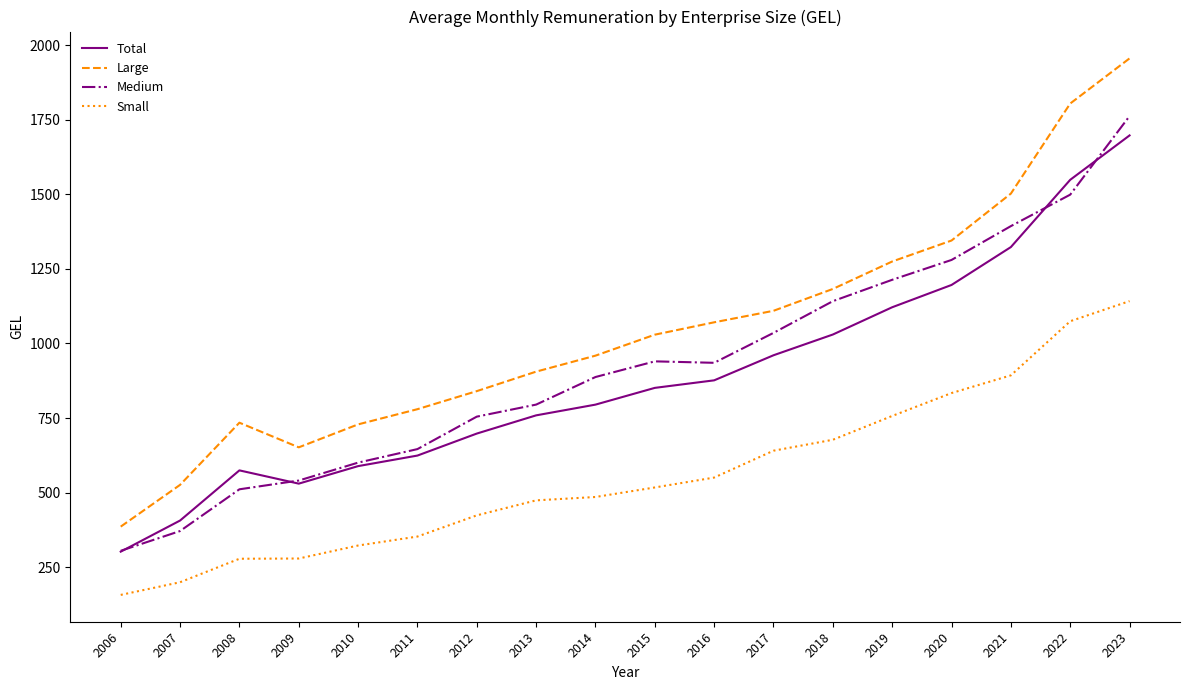

In Total, how many points are lower than both neighbors (excluding endpoints)?

1